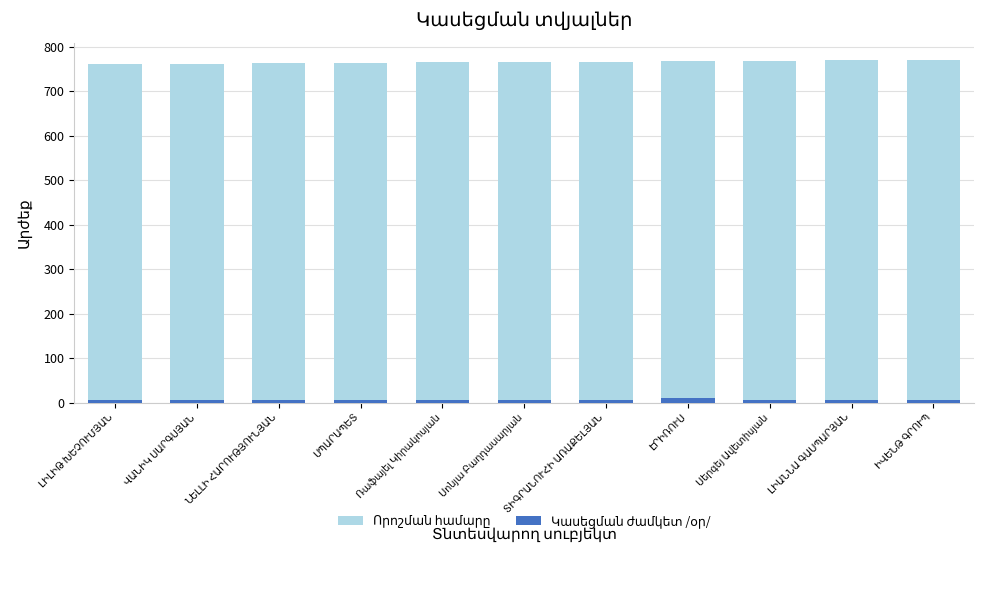

What is the highest value of the Որոշման համարը series?

771